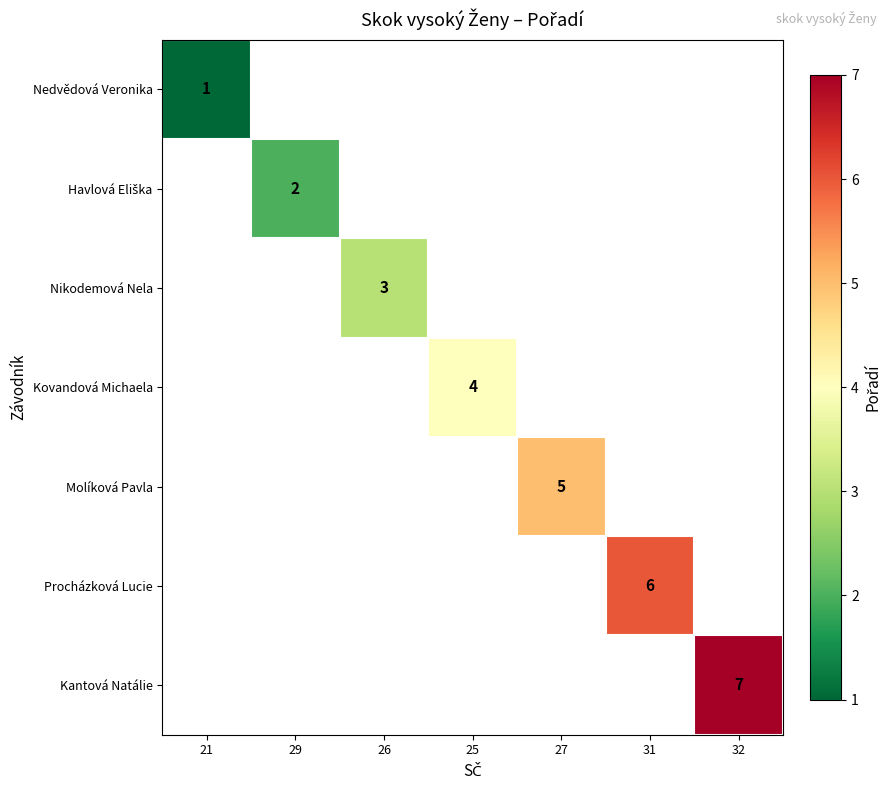

True or false: Procházková Lucie has a value of 6 at 31.

True